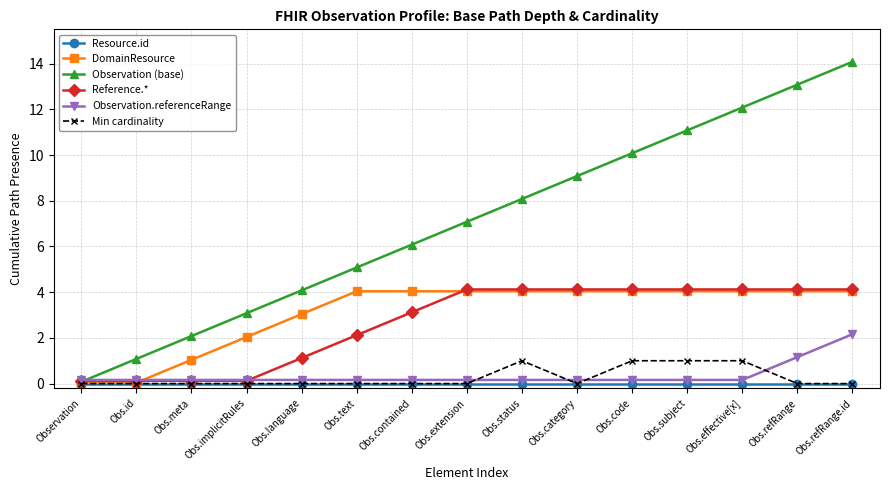

Which series has the widest spread of values?

Observation (base)